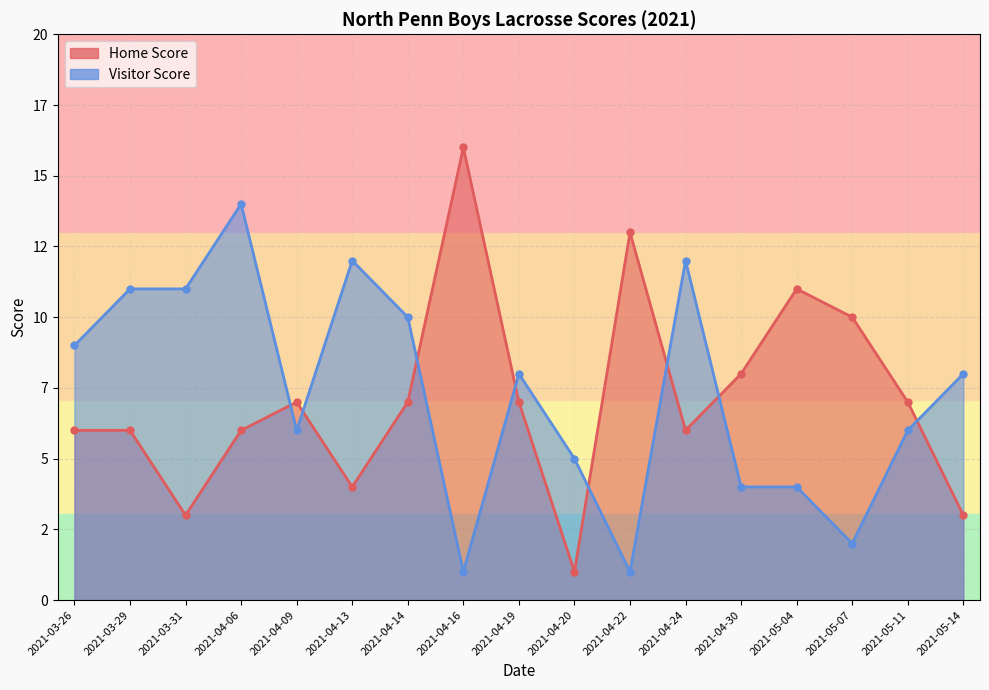

What is the label of the 12th point from the right?

2021-04-13